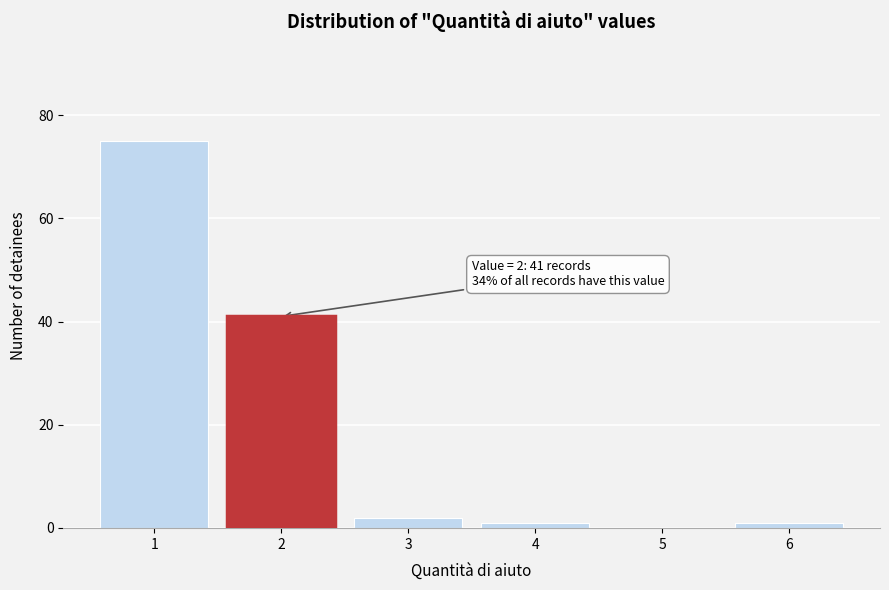

Reading right to left, extract all data points from this chart.

6=1	5=0	4=1	3=2	2=41	1=75